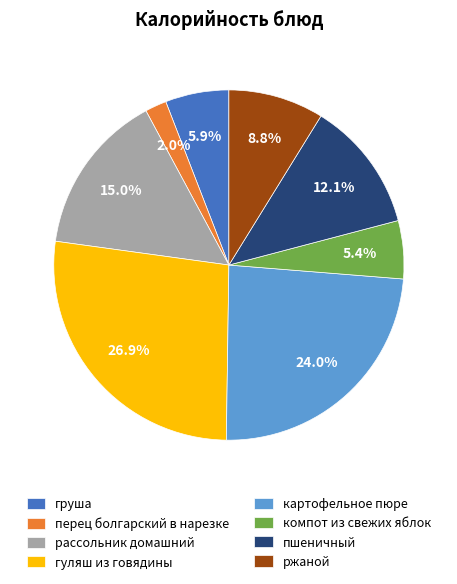

Rank the categories by value from highest to lowest.

гуляш из говядины, картофельное пюре, рассольник домашний, пшеничный, ржаной, груша, компот из свежих яблок, перец болгарский в нарезке